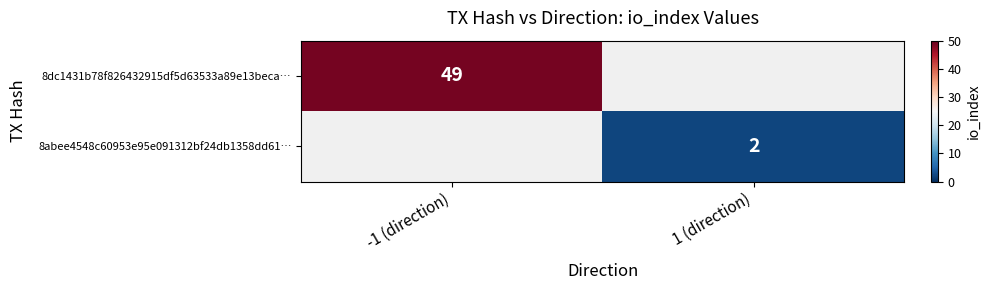

What is the greatest value displayed?

49.0